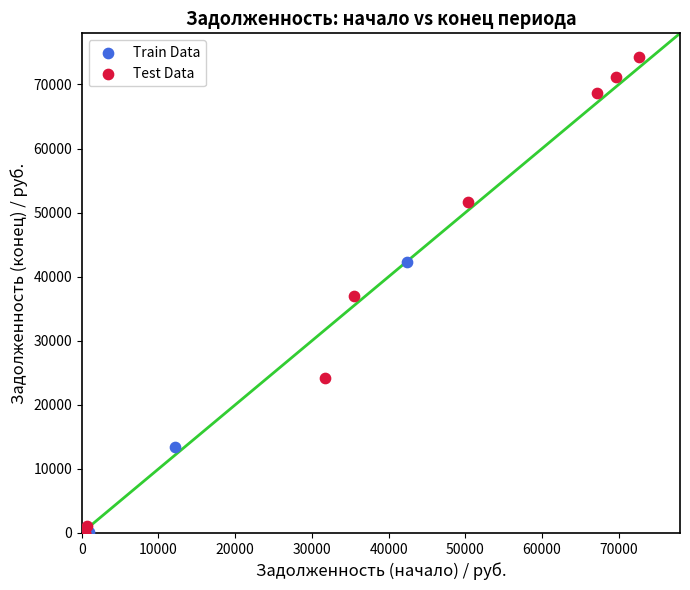

Which series reaches the maximum Y coordinate?

Test Data